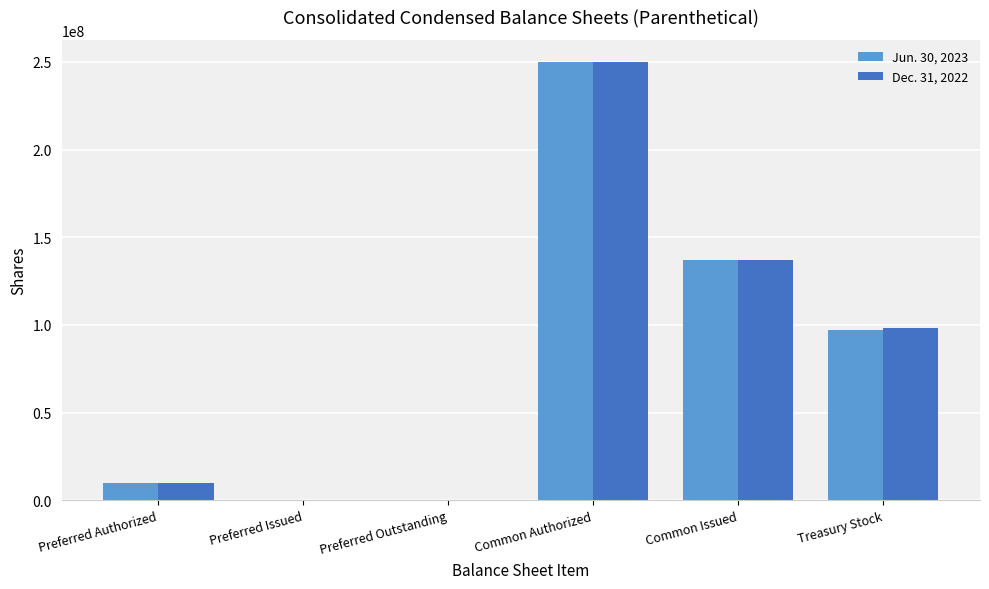

At which category is the sum across all series the highest?

Common Authorized